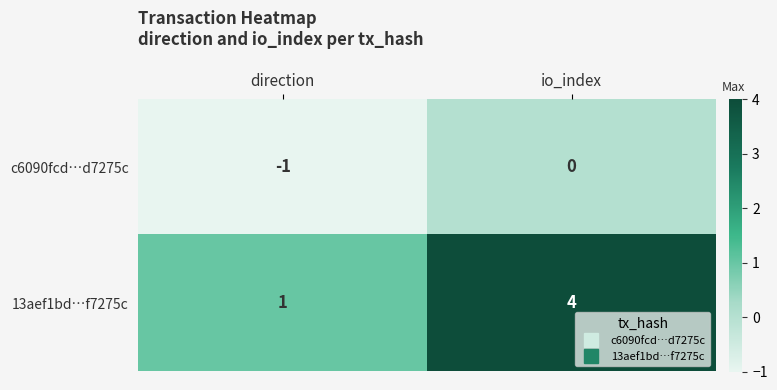

How many data points does each series have?

2